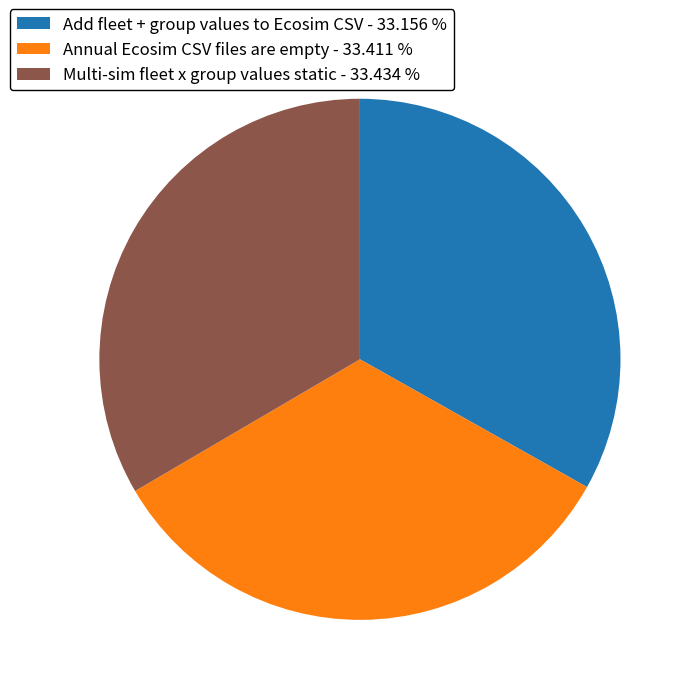

How many segments does this pie chart have?

3